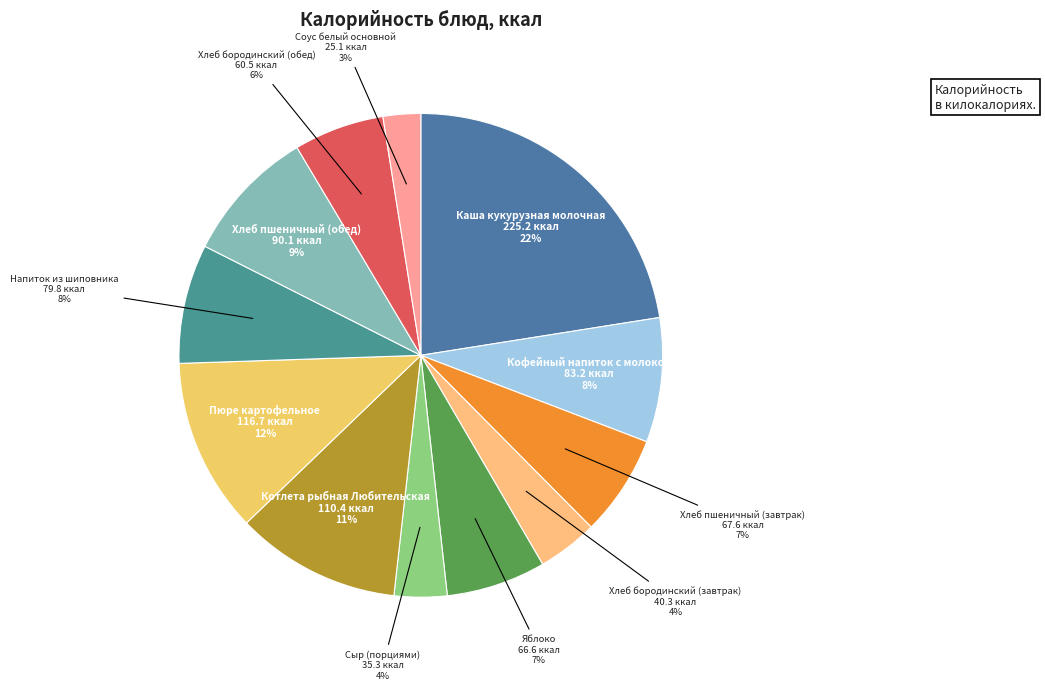

How many segments does this pie chart have?

12